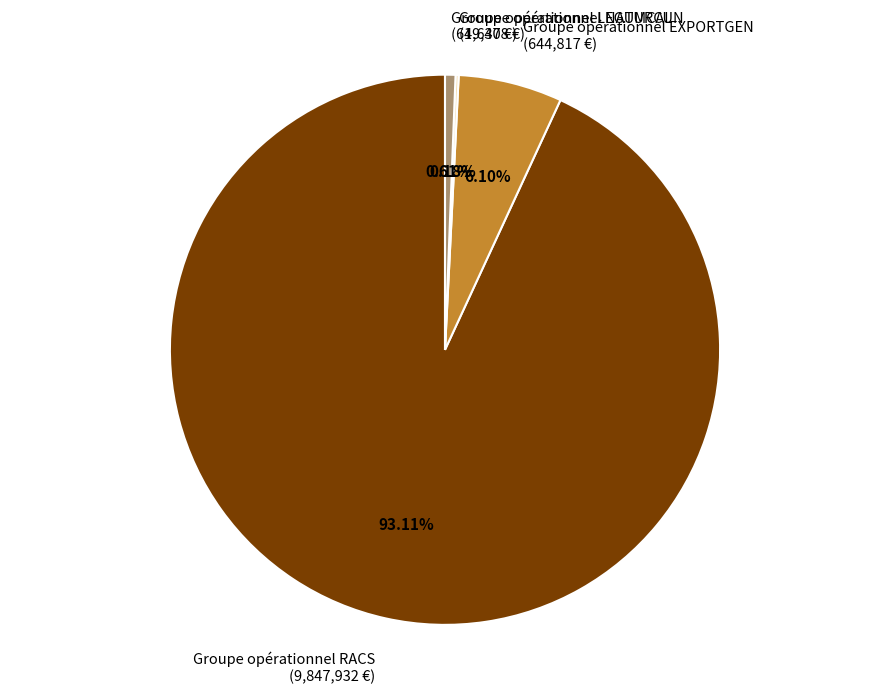

Between Groupe opérationnel RACS and Groupe opérationnel EXPORTGEN, which is larger?

Groupe opérationnel RACS